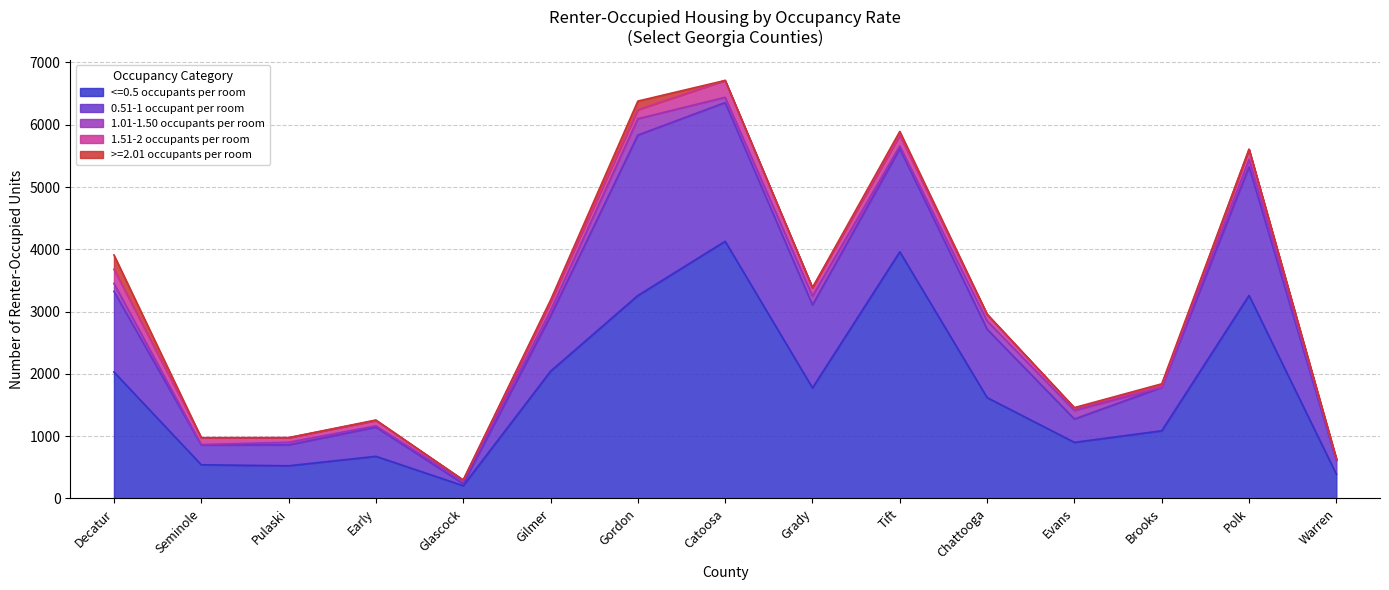

What are all the series names shown in the legend?

<=0.5 occupants per room, 0.51-1 occupant per room, 1.01-1.50 occupants per room, 1.51-2 occupants per room, >=2.01 occupants per room